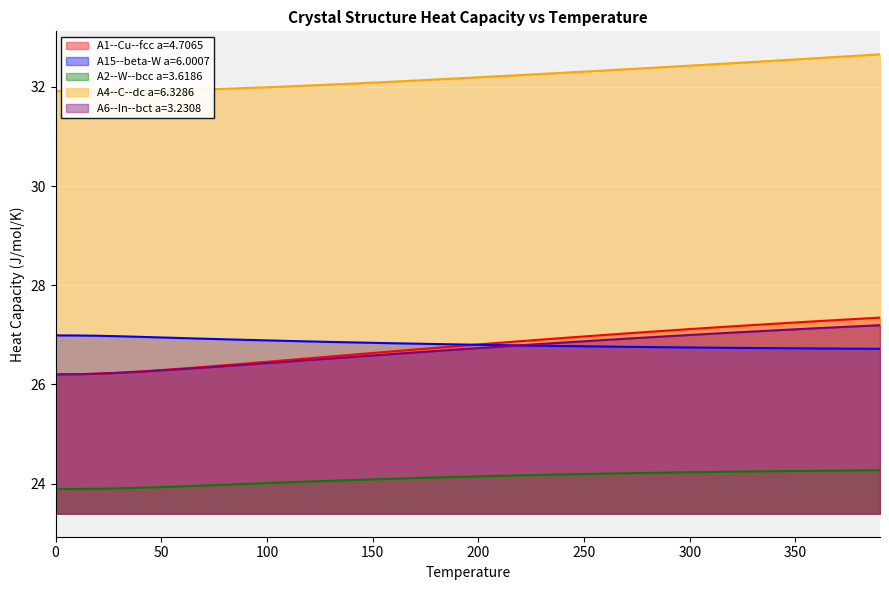

Between 200 and 350, which series saw the biggest shift?

A1--Cu--fcc a=4.7065